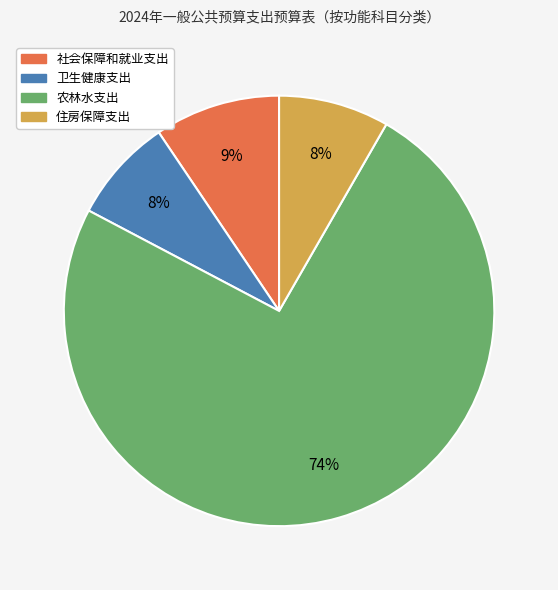

Which category has the biggest portion of the pie?

农林水支出